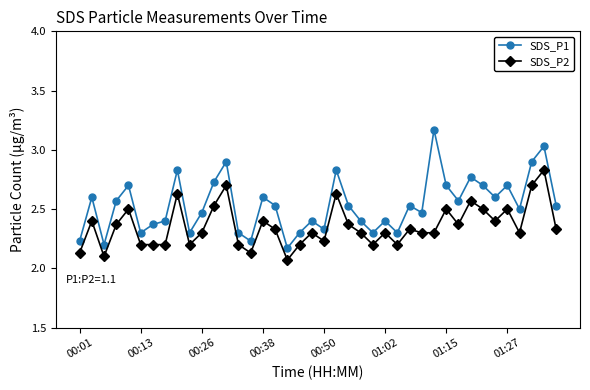

Rank the series by their maximum value, from highest to lowest.

SDS_P1, SDS_P2